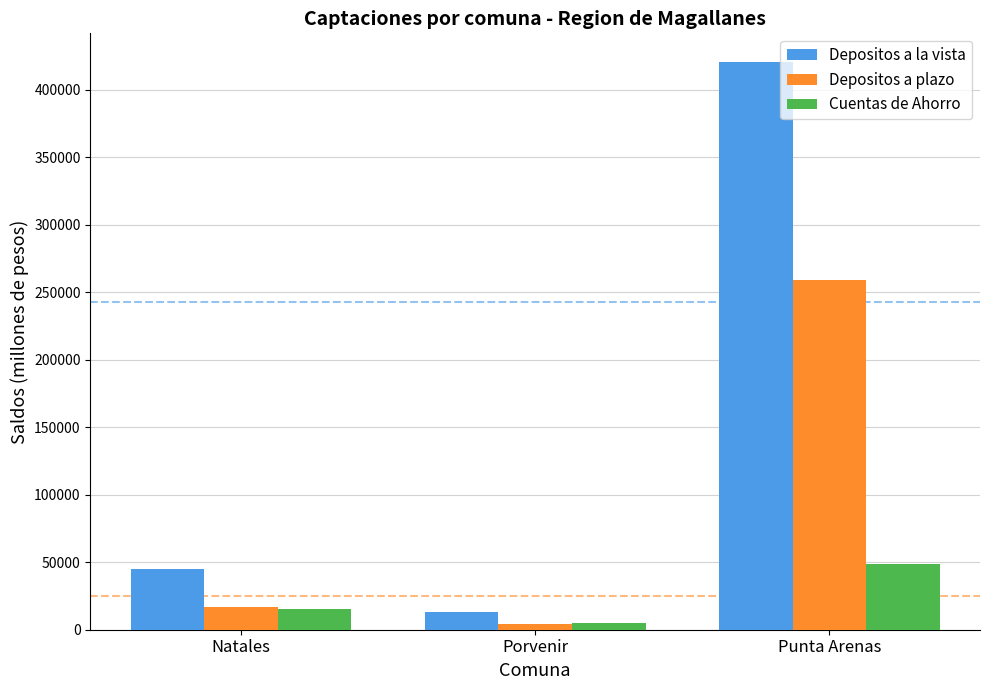

List the labels in order of Depositos a plazo value, largest first.

Punta Arenas, Natales, Porvenir